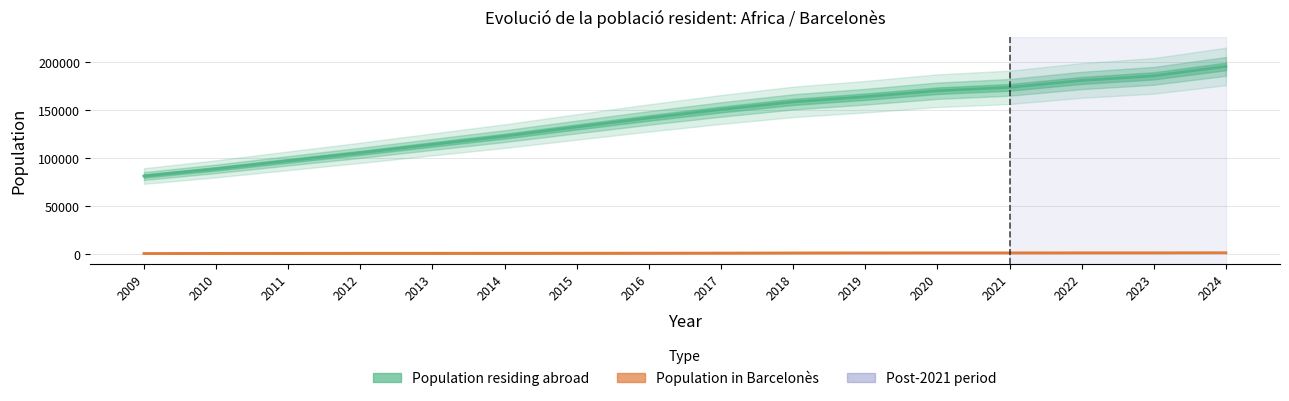

True or false: Population residing abroad and Population residing in selected place cross at least once.

False